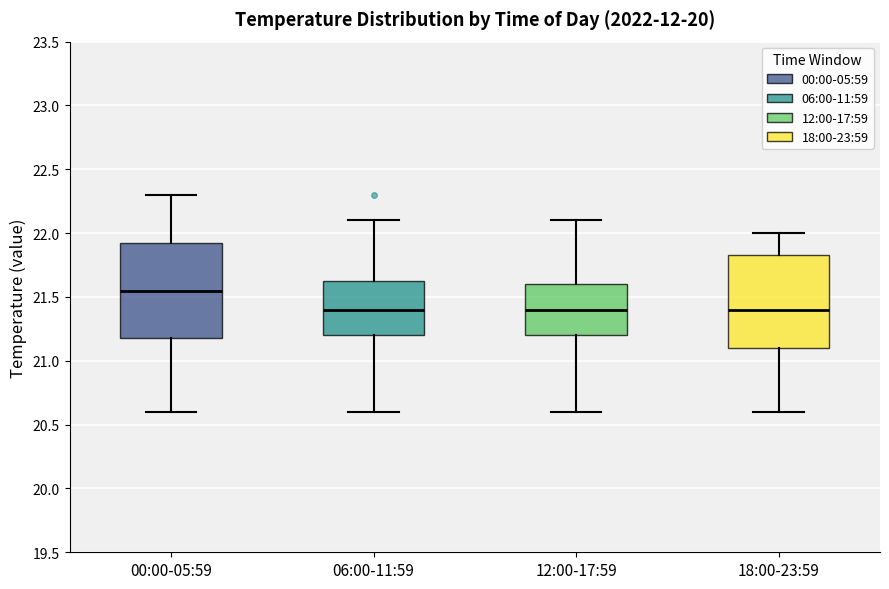

Reading left to right, read every box against the y-axis: the position of its median line, the range the box covers, and the ends of its whiskers. The values are not printed on the chart, so give them approximately, as read against the axis.

00:00-05:59: median 21.55, box 21.20 to 21.95, whiskers 20.60 to 22.30
06:00-11:59: median 21.40, box 21.20 to 21.65, whiskers 20.60 to 22.10
12:00-17:59: median 21.40, box 21.20 to 21.60, whiskers 20.60 to 22.10
18:00-23:59: median 21.40, box 21.10 to 21.85, whiskers 20.60 to 22.00